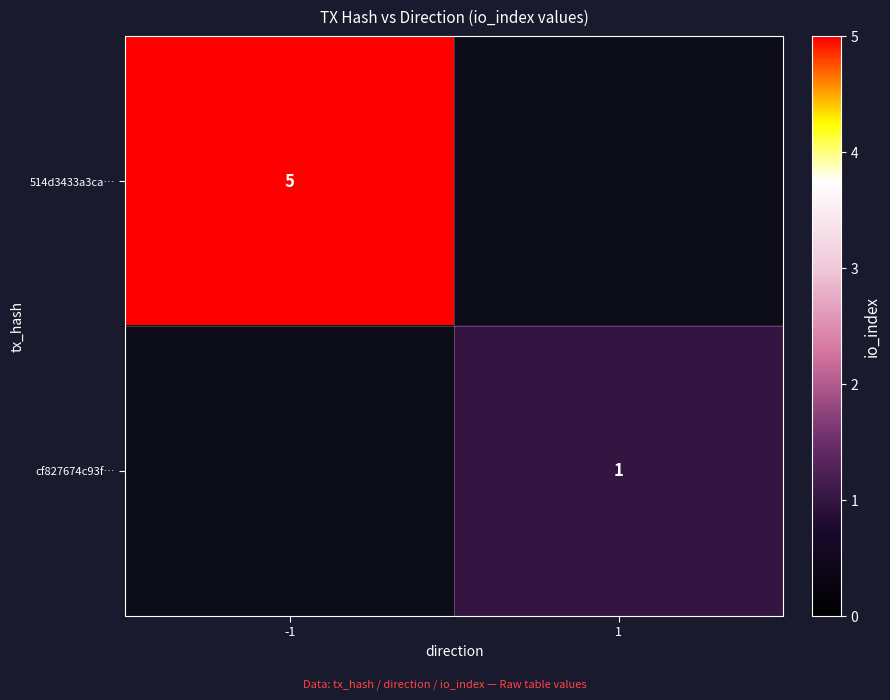

Is the value of 514d3433a3ca… at -1 greater than the value of cf827674c93f… at 1?

Yes